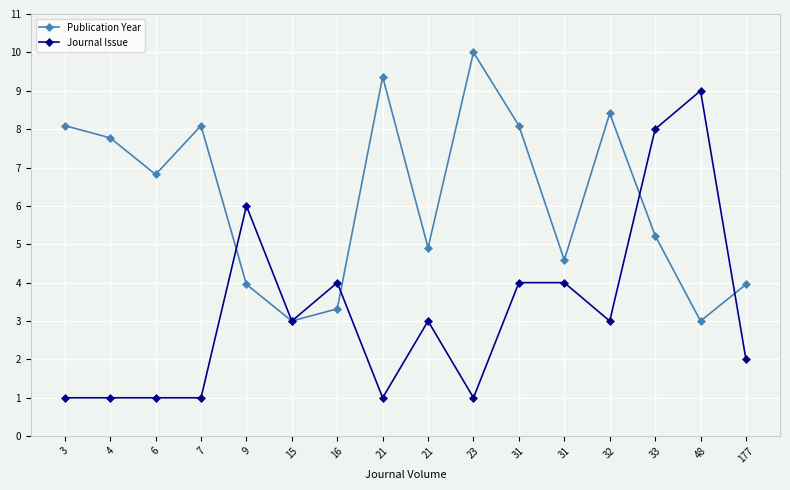

How many data points in Publication Year are above 6?

8